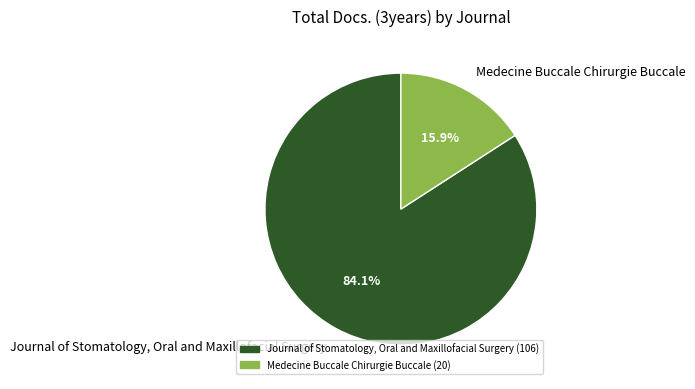

Combined, do Medecine Buccale Chirurgie Buccale and Journal of Stomatology, Oral and Maxillofacial Surgery account for over 50%?

Yes